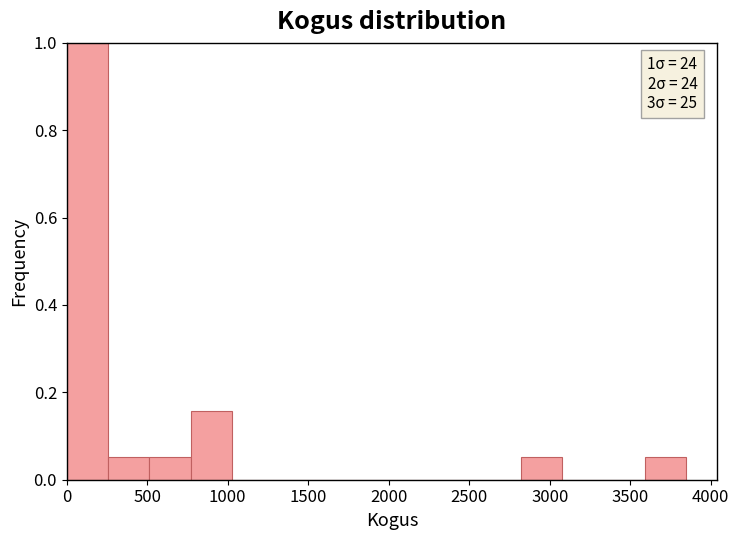

Which range on the x-axis has the tallest bar?

0 to 250